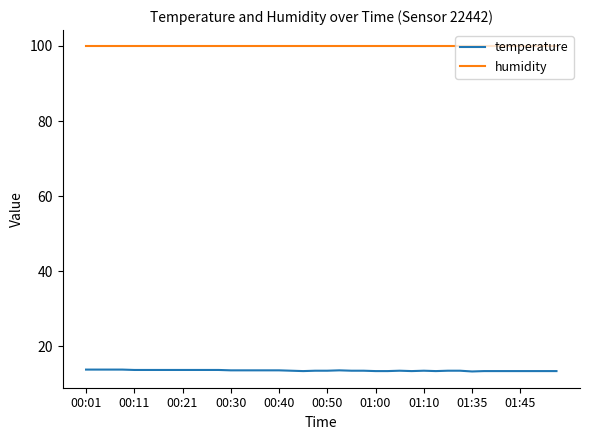

What is the smallest value displayed?

13.3